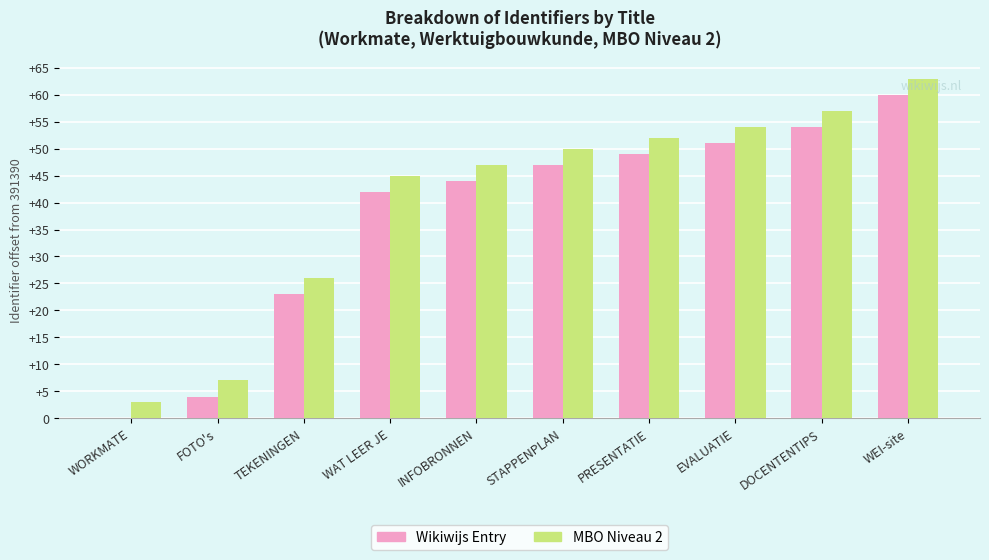

Which category has the highest value in the MBO Niveau 2 series?

WEI-site